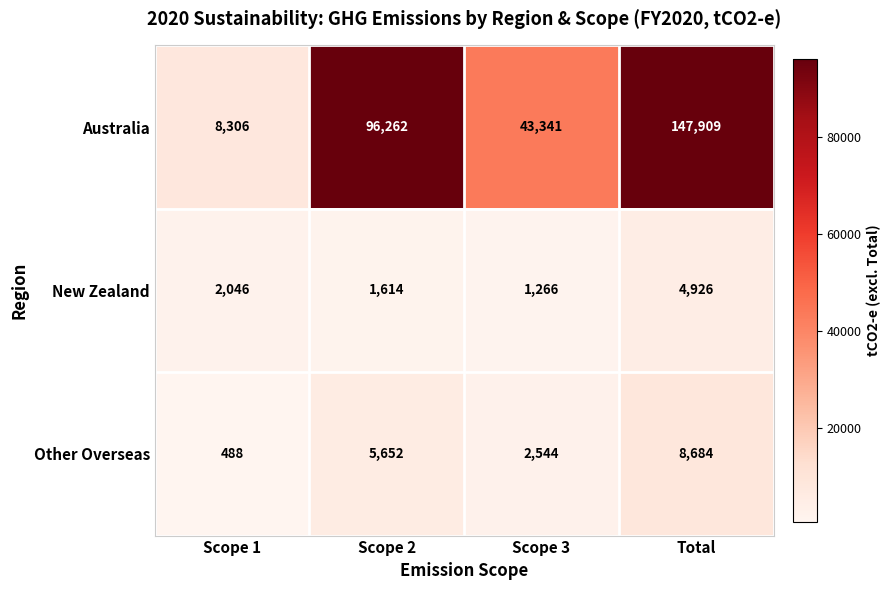

What is the total value across all series at Scope 3?

47151